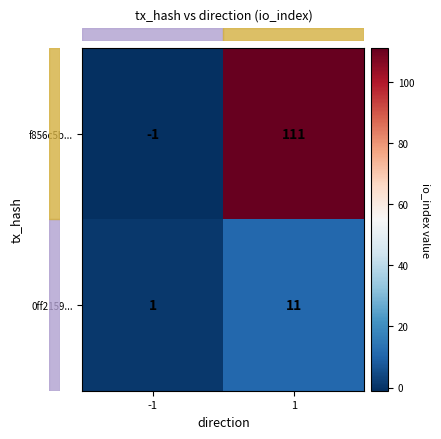

What is the difference between the maximum and minimum values in the f856c5b... series?

112